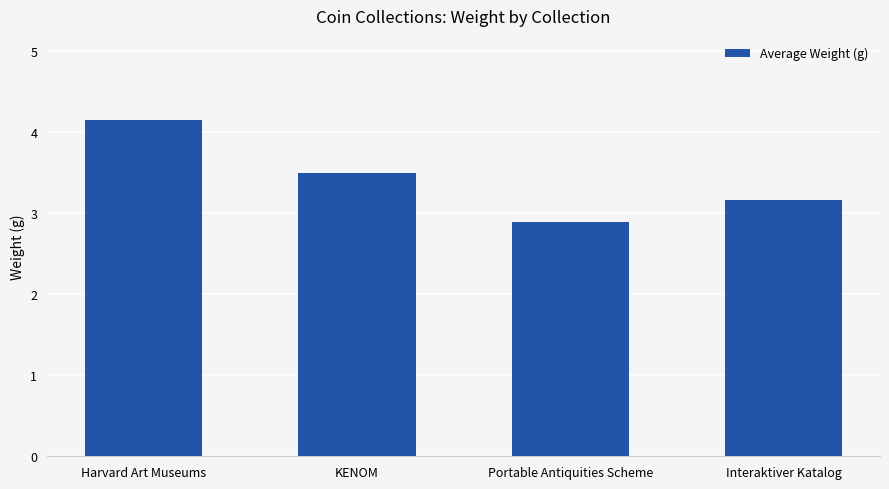

How many values exceed 3?

3